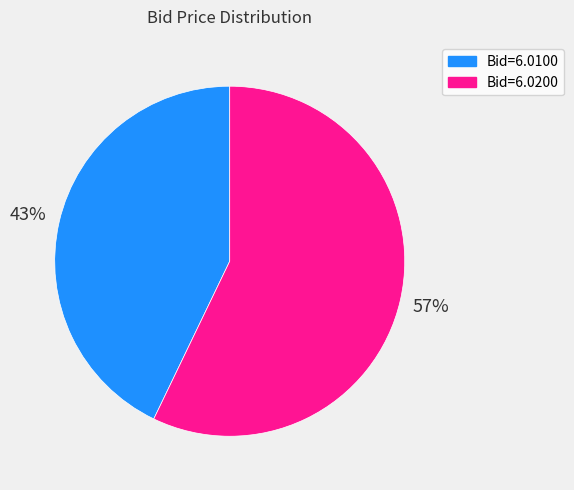

To the nearest percent, what is the average slice percentage?

50%